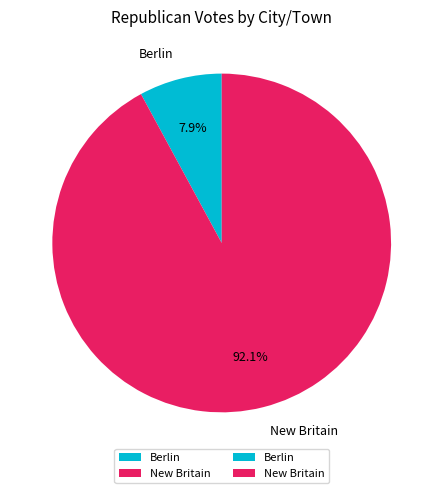

Which has a higher value, Berlin or New Britain?

New Britain